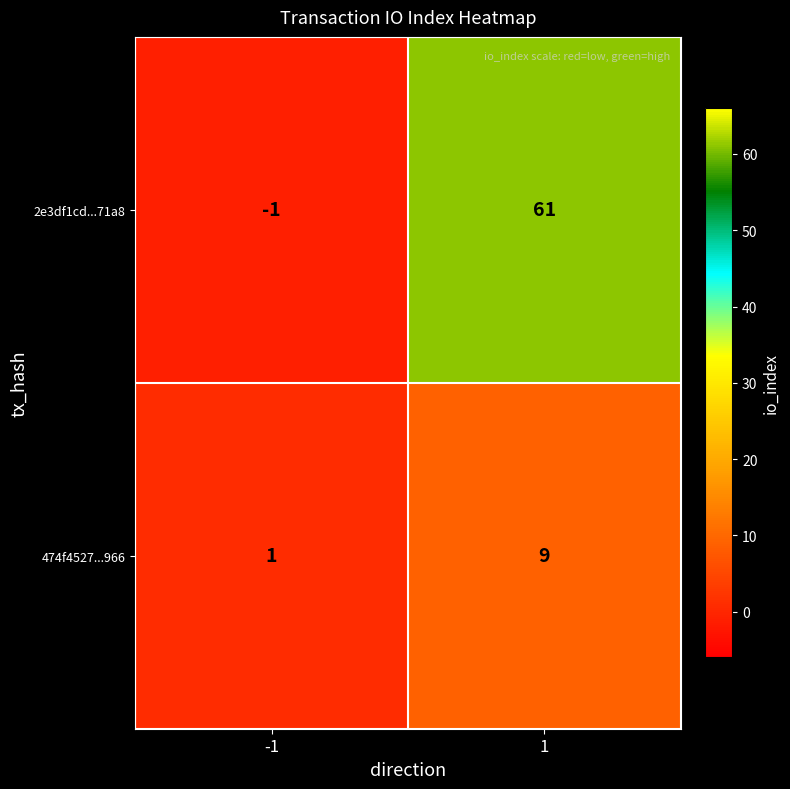

How many values in the 474f4527...966 series are below 9?

1